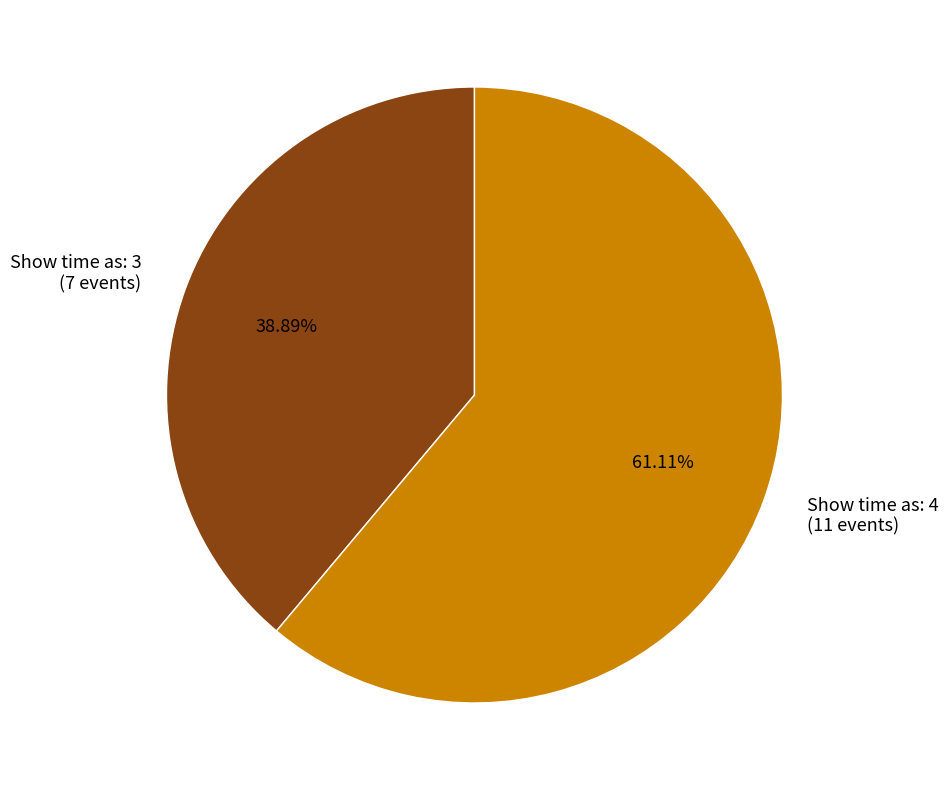

How many segments does this pie chart have?

2